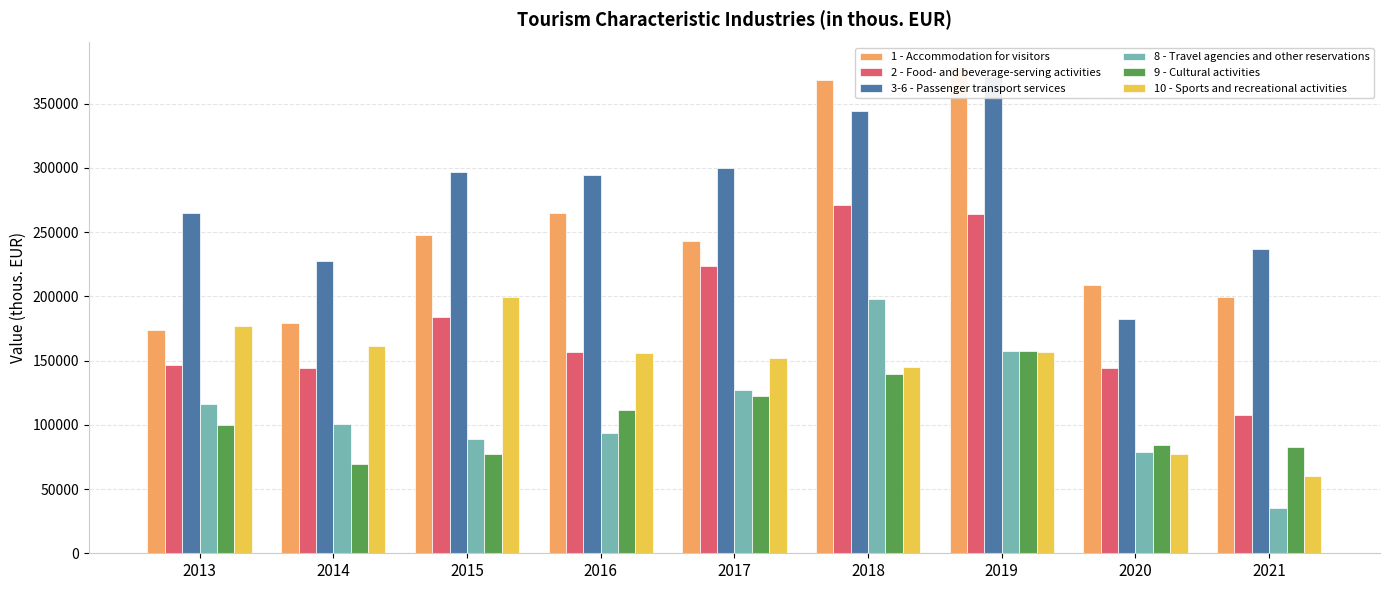

The 2 - Food- and beverage-serving activities series shows 123770 at 2019. True or false?

False